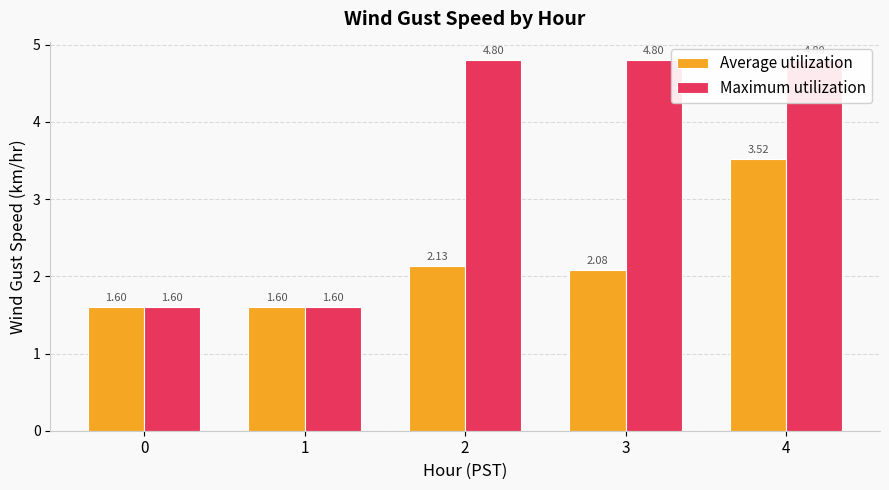

Reading left to right, what are all the values shown in this chart?

Average utilization: 0=1.6	1=1.6	2=2.1	3=2.1	4=3.5
Maximum utilization: 0=1.6	1=1.6	2=4.8	3=4.8	4=4.8